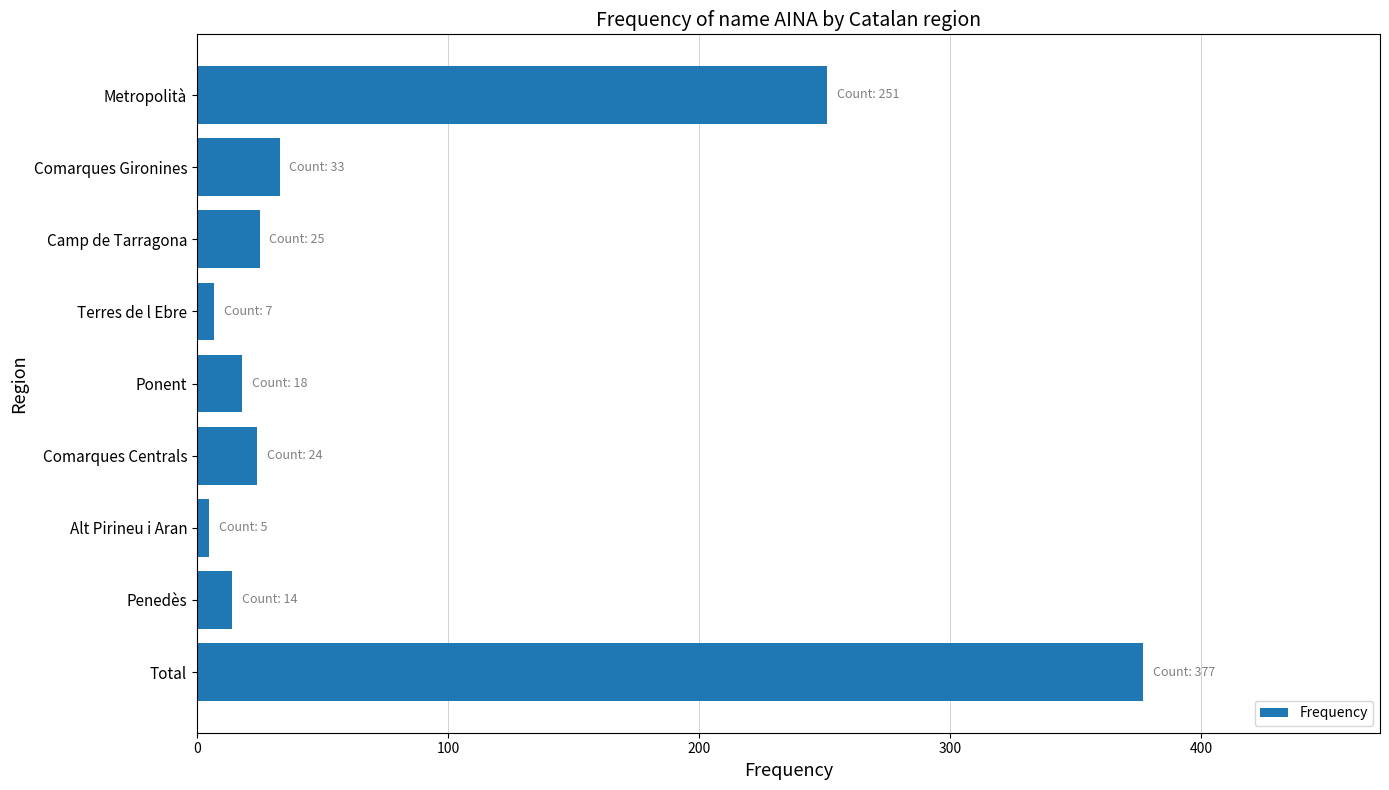

What is the ratio of the value at Comarques Gironines to the value at Comarques Centrals?

1.4